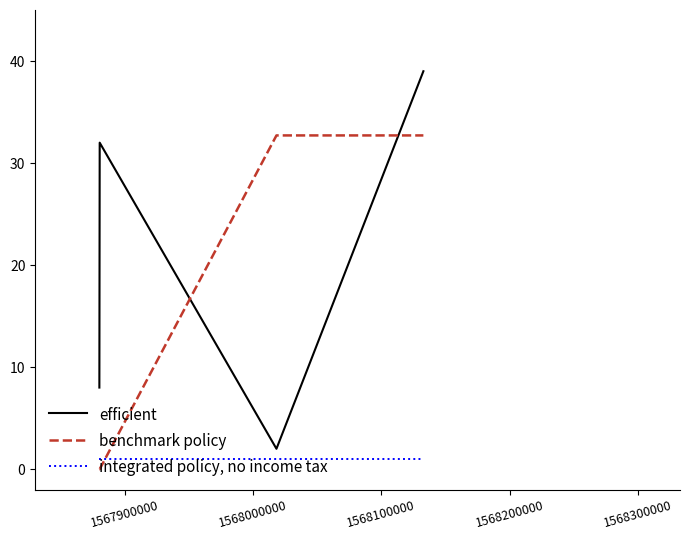

Rank the series by their average value, from lowest to highest.

integrated policy, no income tax, benchmark policy, efficient